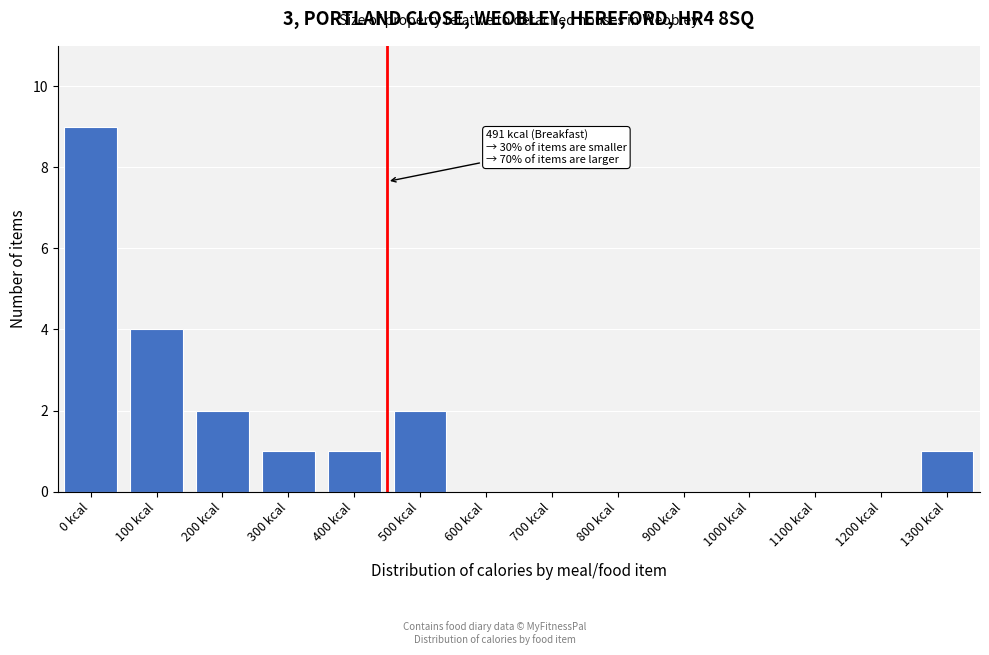

Reading left to right, extract all data points from this chart.

0 kcal=9	100 kcal=4	200 kcal=2	300 kcal=1	400 kcal=1	500 kcal=2	600 kcal=0	700 kcal=0	800 kcal=0	900 kcal=0	1000 kcal=0	1100 kcal=0	1200 kcal=0	1300 kcal=1